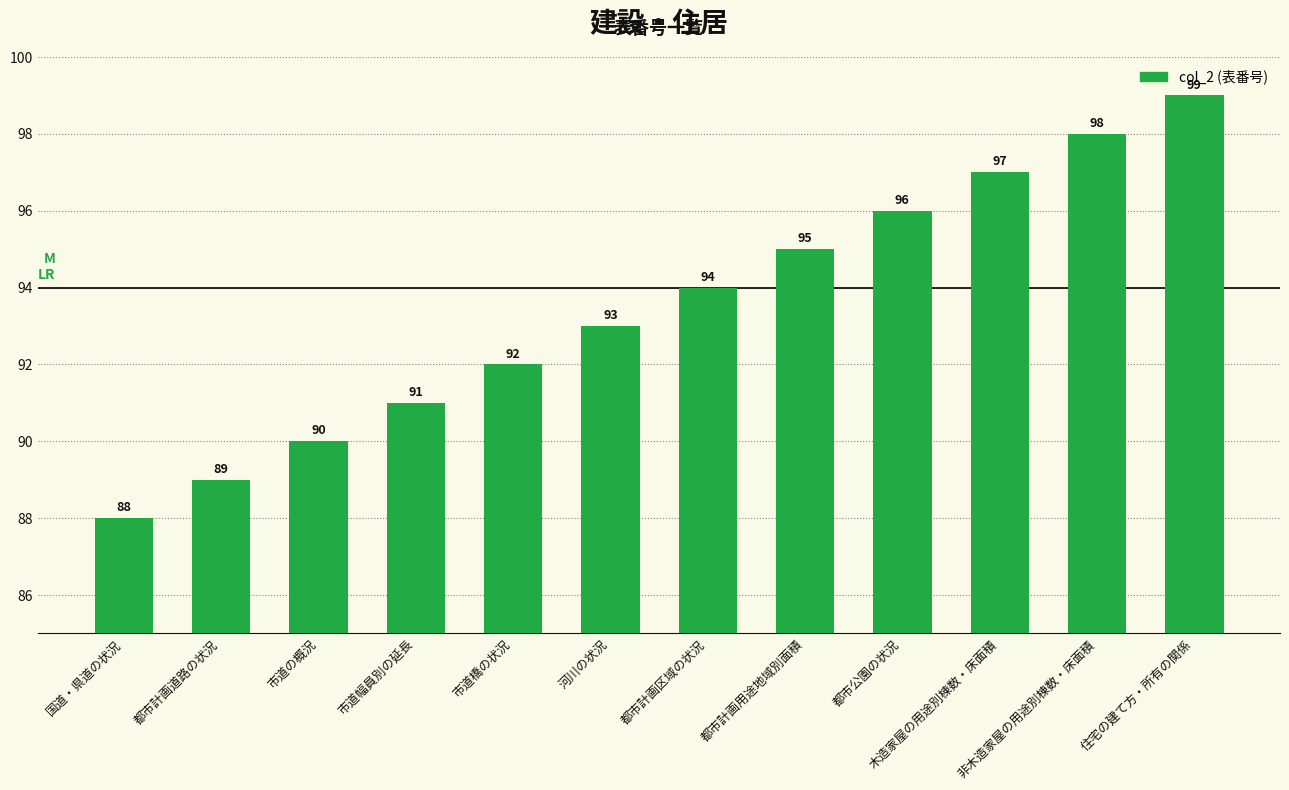

Reading left to right, transcribe all the data shown in this chart.

88	89	90	91	92	93	94	95	96	97	98	99